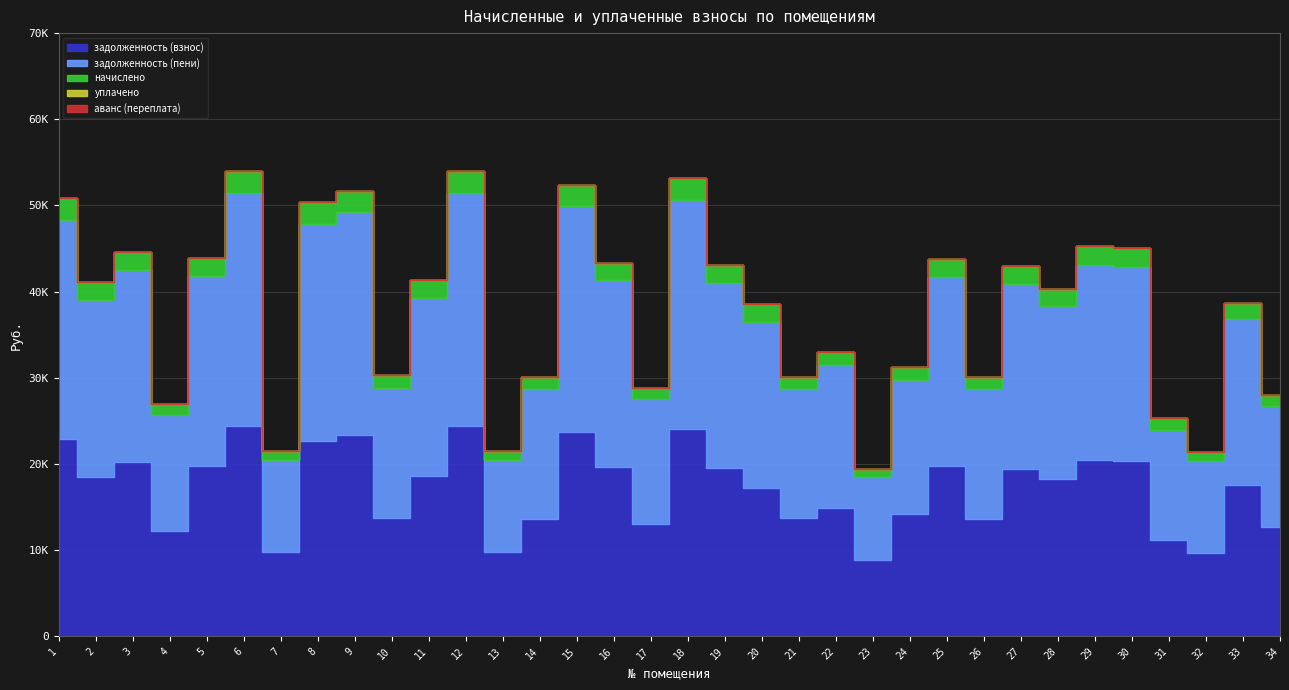

At how many categories does at least one series exceed 24299?

7